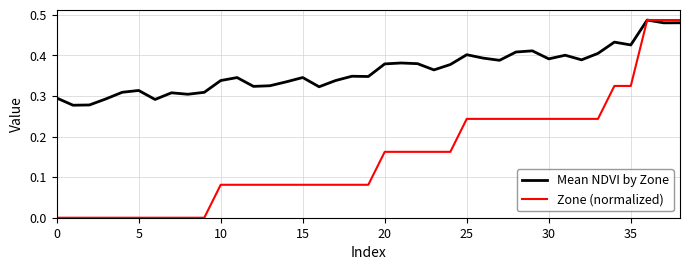

Which series has the largest total across all categories?

Mean NDVI by Zone